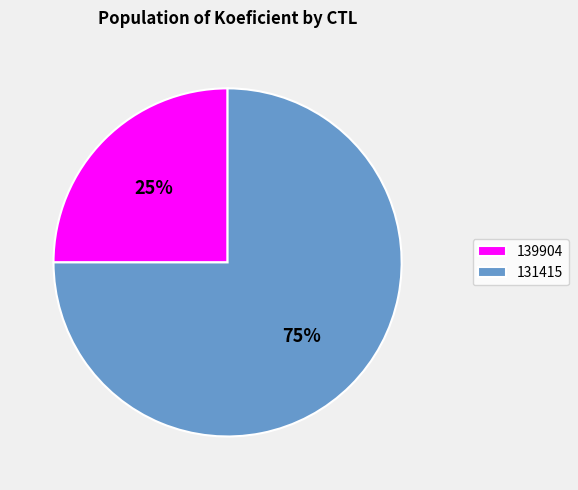

Is 131415 the majority of the pie?

Yes